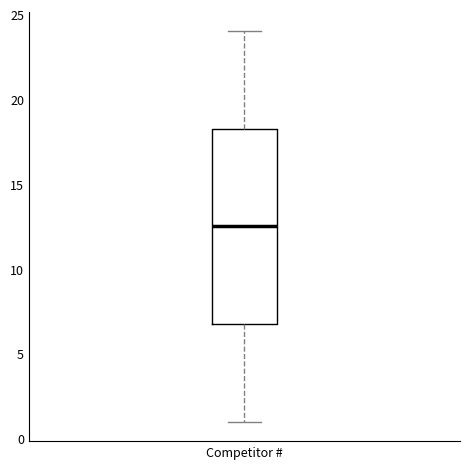

Where does the median line of the box for Competitor # sit on the y-axis? The values are not printed on the chart, so give them approximately, as read against the axis.

12.5